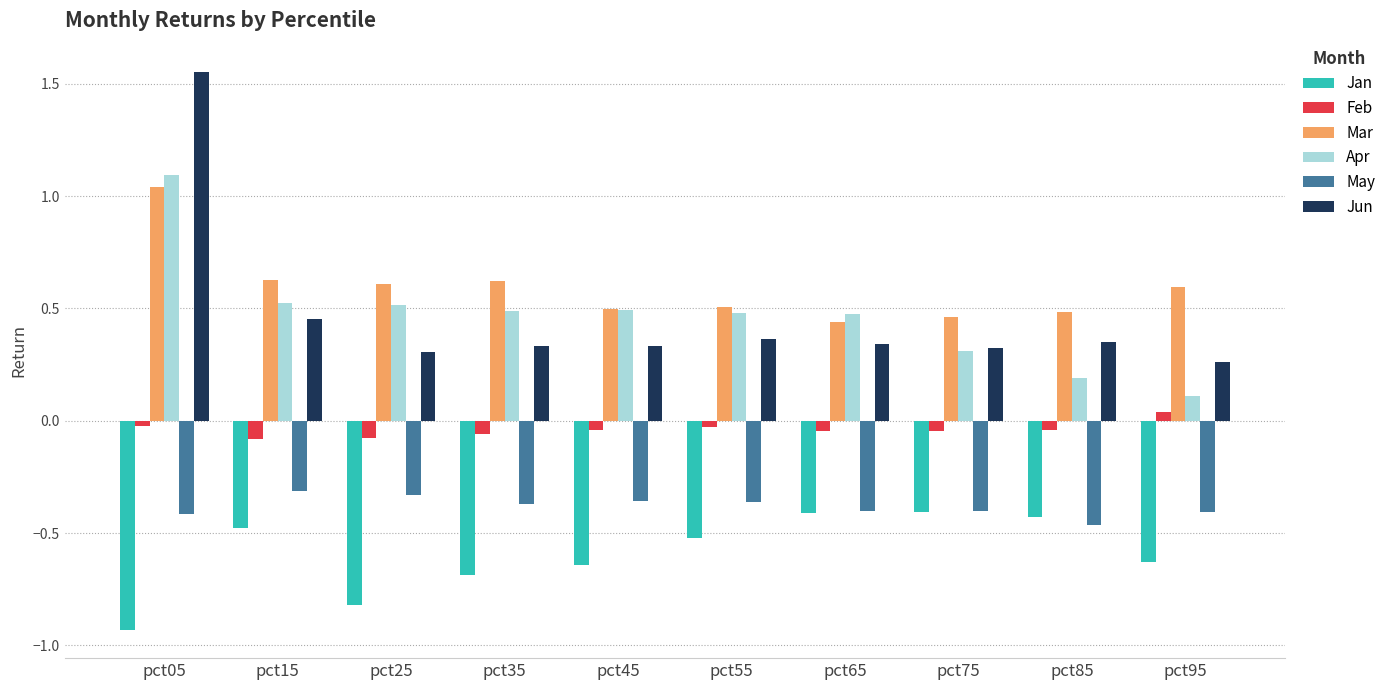

What is the sum of the May values at pct55 and pct15?

-0.7